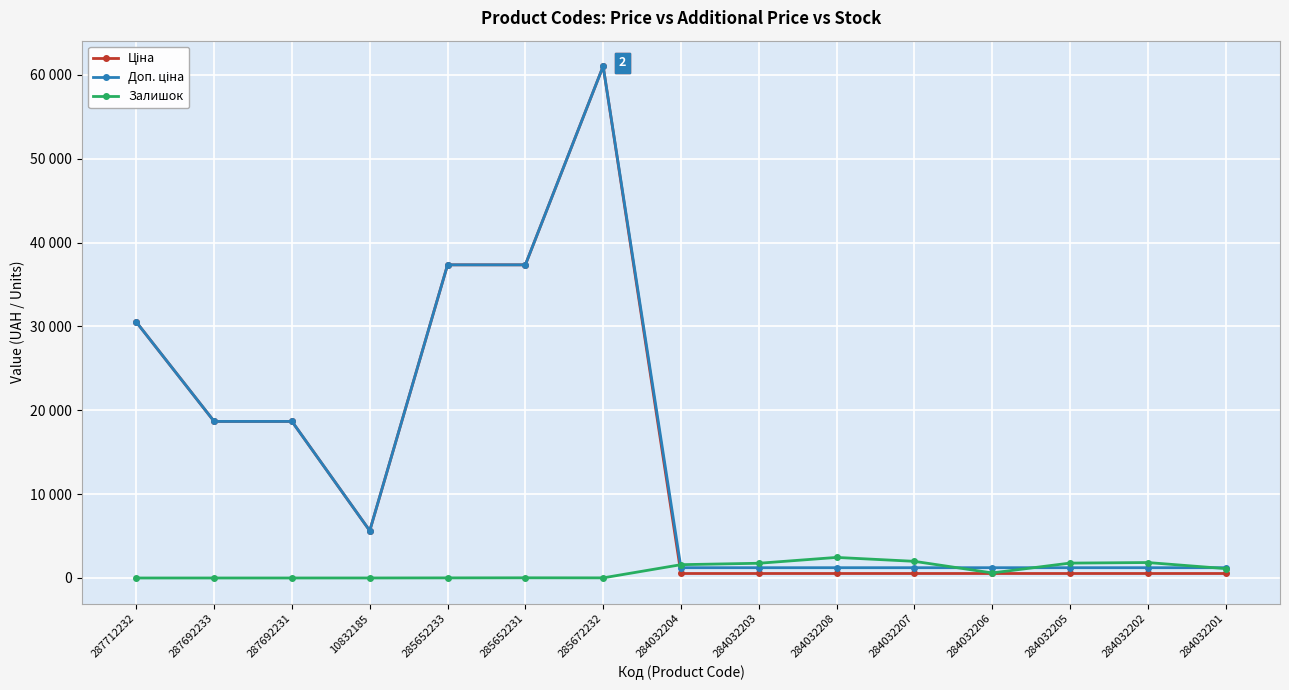

True or false: Ціна and Залишок cross at least once.

True